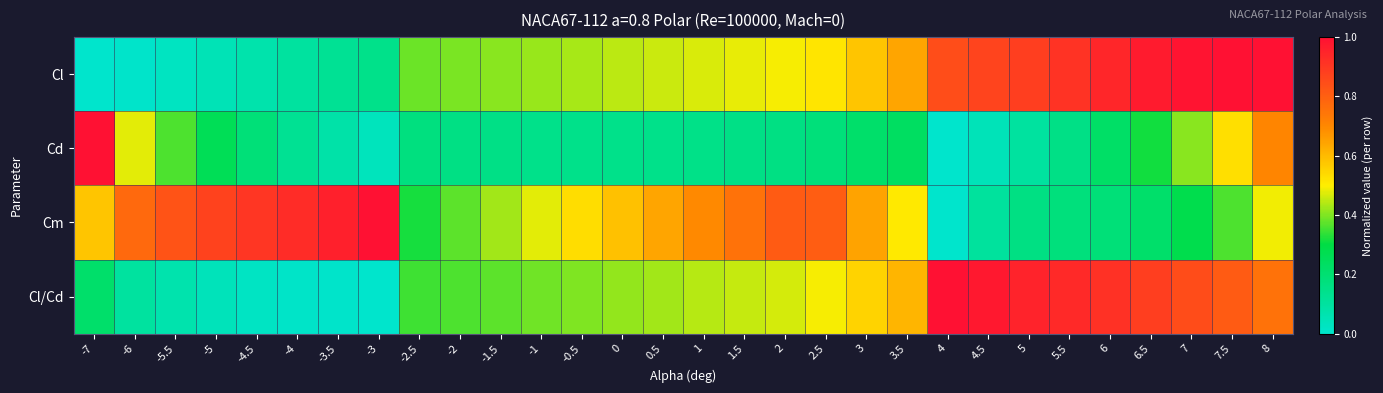

Reading right to left, list all the values displayed in this chart.

Cl: 8=1.0	7.5=1.0	7=1.0	6.5=1.0	6=0.9	5.5=0.9	5=0.9	4.5=0.9	4=0.8	3.5=0.6	3=0.6	2.5=0.5	2=0.5	1.5=0.5	1=0.5	0.5=0.5	0=0.4	-0.5=0.4	-1=0.4	-1.5=0.4	-2=0.4	-2.5=0.4	-3=0.1	-3.5=0.1	-4=0.1	-4.5=0.1	-5=0.0	-5.5=0.0	-6=0.0	-7=0.0
Cd: 8=0.7	7.5=0.5	7=0.4	6.5=0.3	6=0.2	5.5=0.2	5=0.1	4.5=0.0	4=0.0	3.5=0.2	3=0.2	2.5=0.2	2=0.2	1.5=0.2	1=0.2	0.5=0.1	0=0.1	-0.5=0.1	-1=0.1	-1.5=0.2	-2=0.2	-2.5=0.2	-3=0.0	-3.5=0.1	-4=0.1	-4.5=0.2	-5=0.3	-5.5=0.4	-6=0.5	-7=1.0
Cm: 8=0.5	7.5=0.4	7=0.3	6.5=0.2	6=0.2	5.5=0.2	5=0.2	4.5=0.1	4=0.0	3.5=0.5	3=0.6	2.5=0.8	2=0.8	1.5=0.8	1=0.7	0.5=0.6	0=0.6	-0.5=0.5	-1=0.5	-1.5=0.4	-2=0.4	-2.5=0.3	-3=1.0	-3.5=1.0	-4=0.9	-4.5=0.9	-5=0.9	-5.5=0.8	-6=0.8	-7=0.6
Cl/Cd: 8=0.8	7.5=0.8	7=0.9	6.5=0.9	6=0.9	5.5=0.9	5=1.0	4.5=1.0	4=1.0	3.5=0.6	3=0.6	2.5=0.5	2=0.5	1.5=0.5	1=0.4	0.5=0.4	0=0.4	-0.5=0.4	-1=0.4	-1.5=0.4	-2=0.4	-2.5=0.3	-3=0.0	-3.5=0.0	-4=0.0	-4.5=0.0	-5=0.0	-5.5=0.1	-6=0.1	-7=0.2